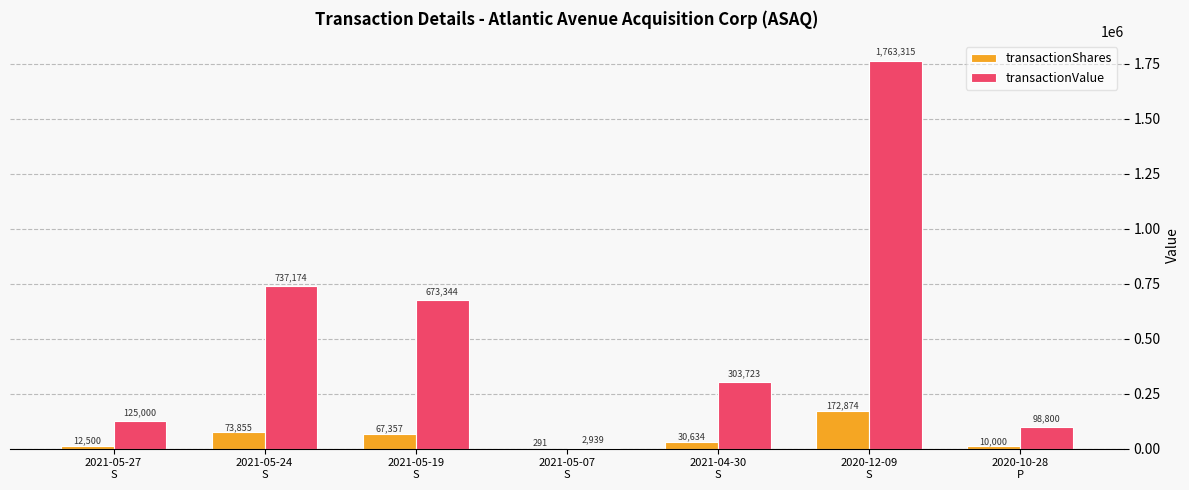

What are all the series names shown in the legend?

transactionShares, transactionValue